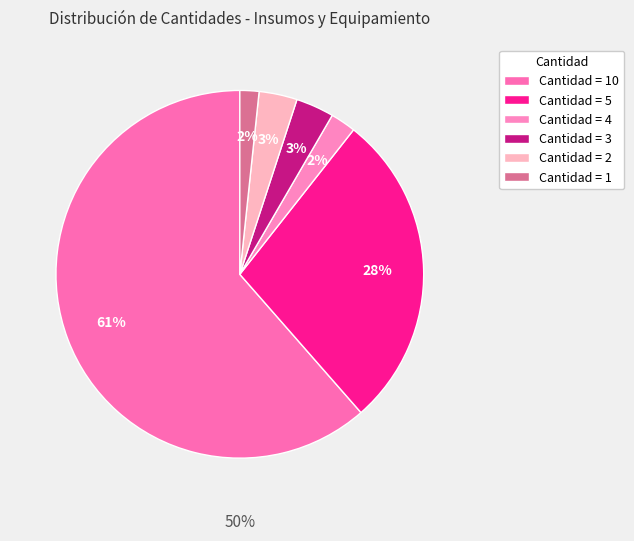

Does Renglón 6 represent more than half of the total?

No